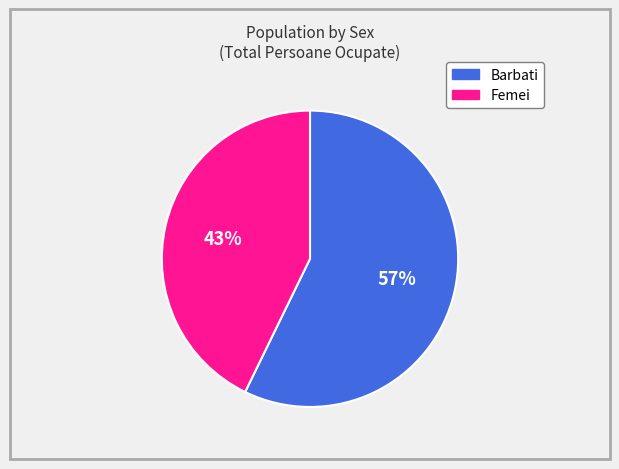

Does any single category account for the majority?

Yes